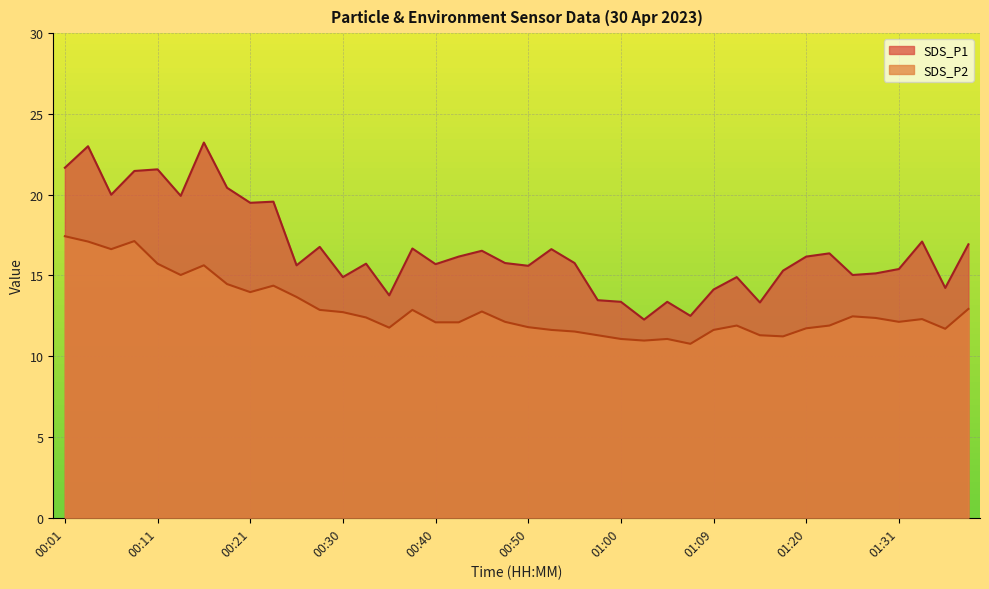

Read the SDS_P2 value at 00:26.

13.7